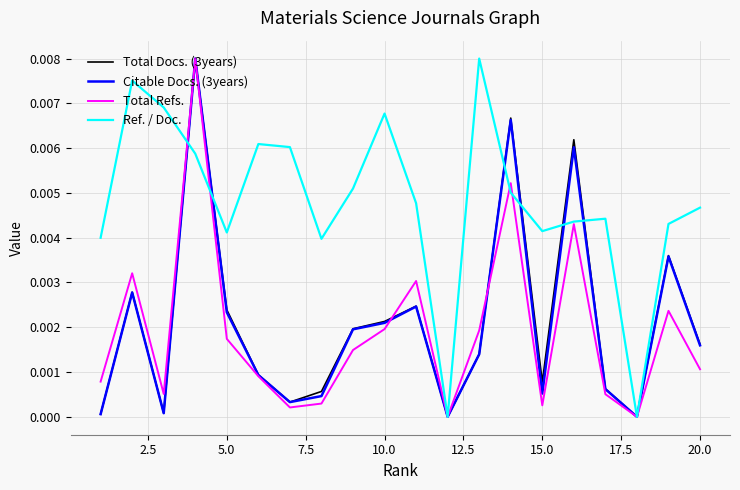

How many lines are shown in the chart?

4